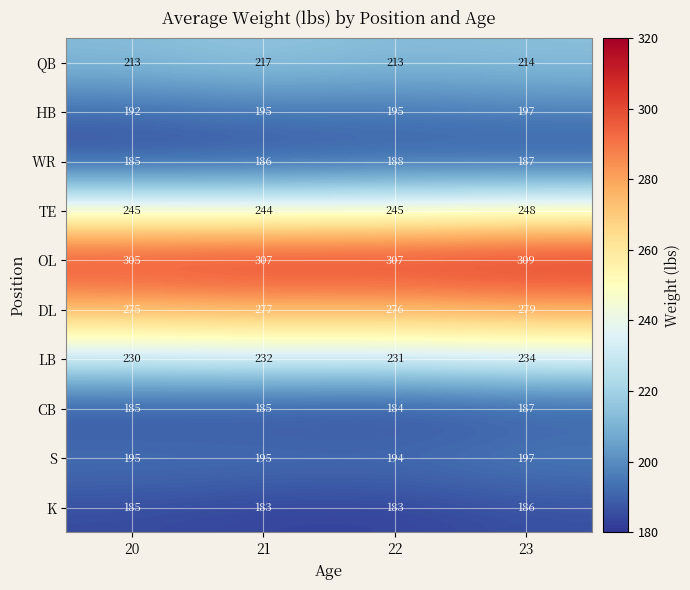

What is the sum of the QB values at 20 and 22?

426